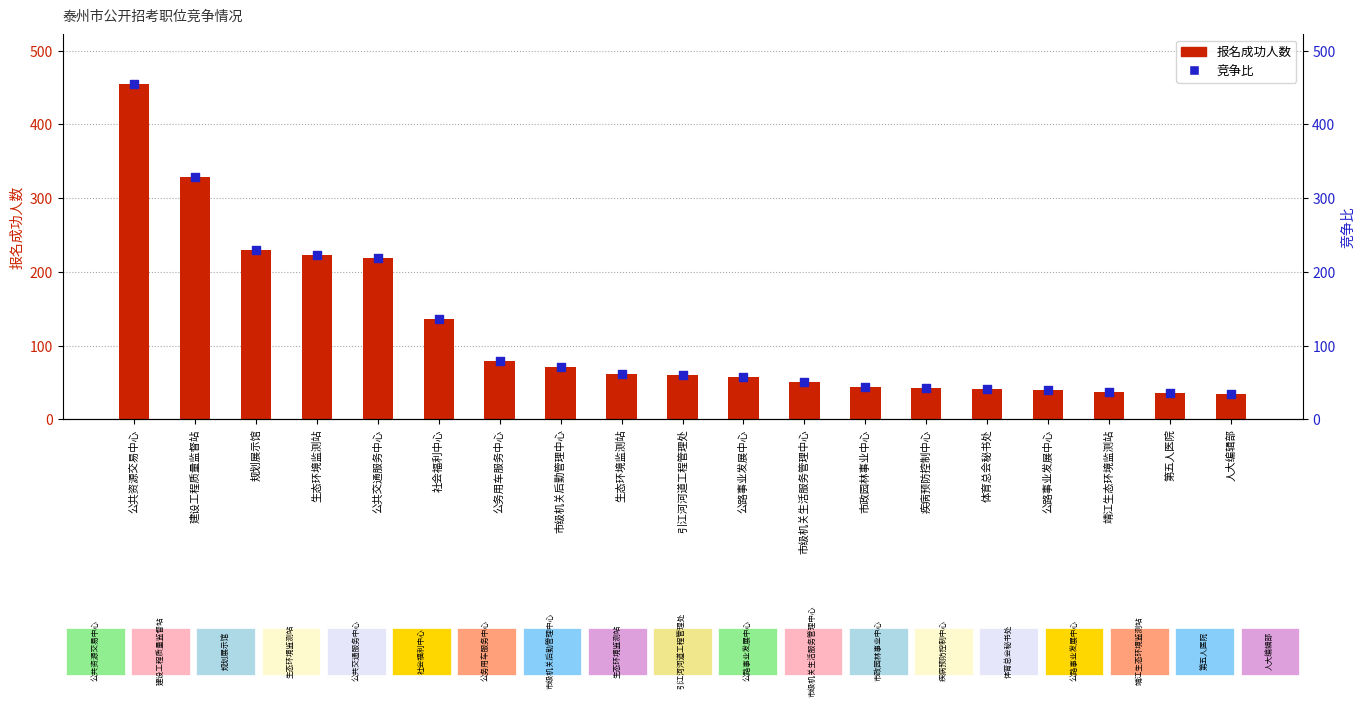

What are all the series names shown in the legend?

报名成功人数, 竞争比